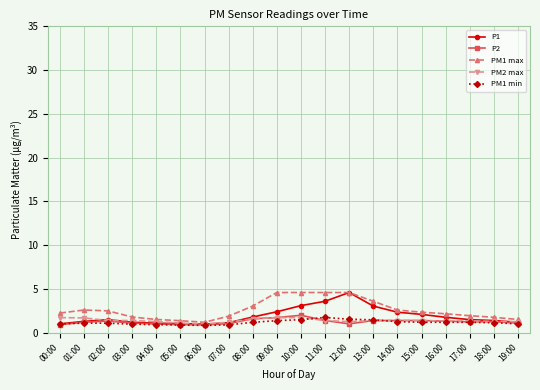

True or false: P2 has a value of 1.4 at 13:00.

True